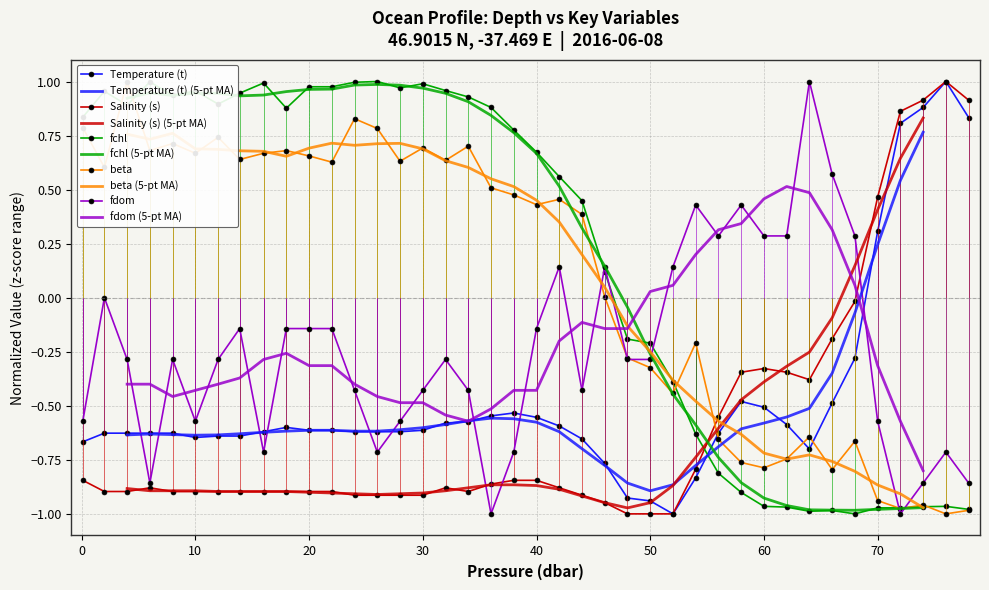

What is the value of the Temperature (t) point at the 11th from the left?

-0.6